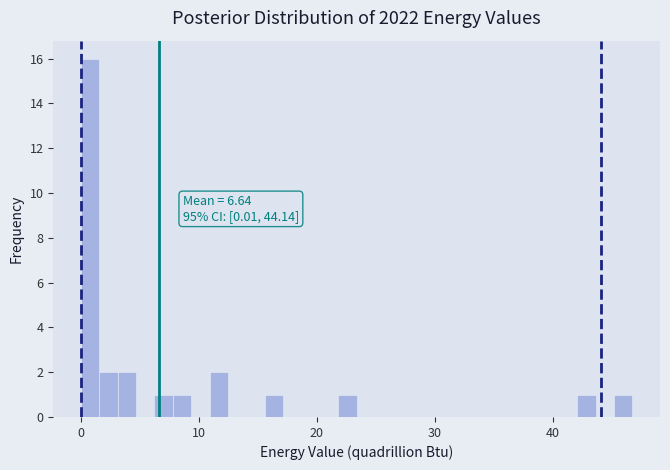

Around what value on the x-axis is the tallest bar? Give the approximate position of its centre, as read against the axis.

1